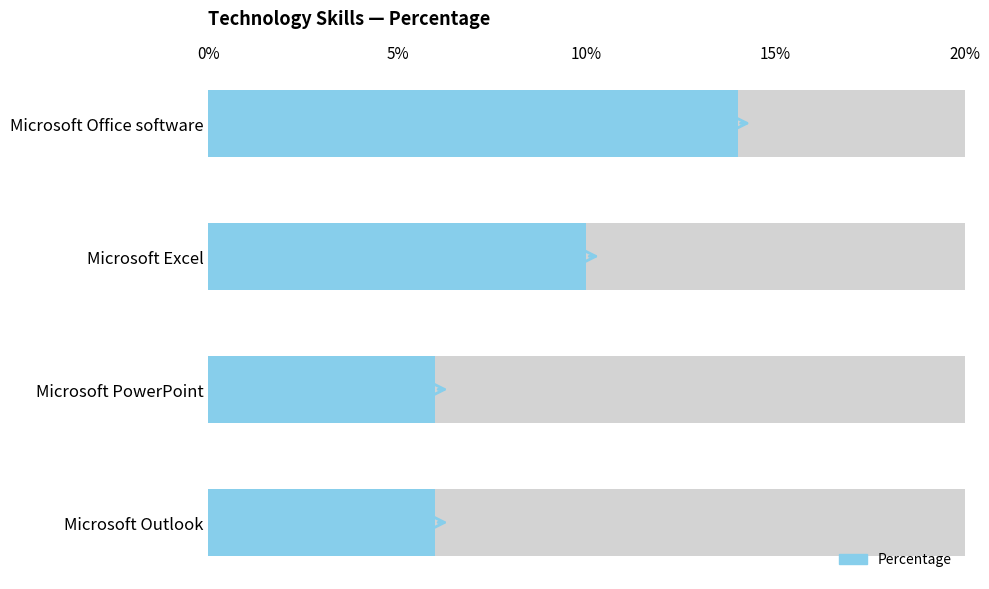

What is the greatest value displayed?

14